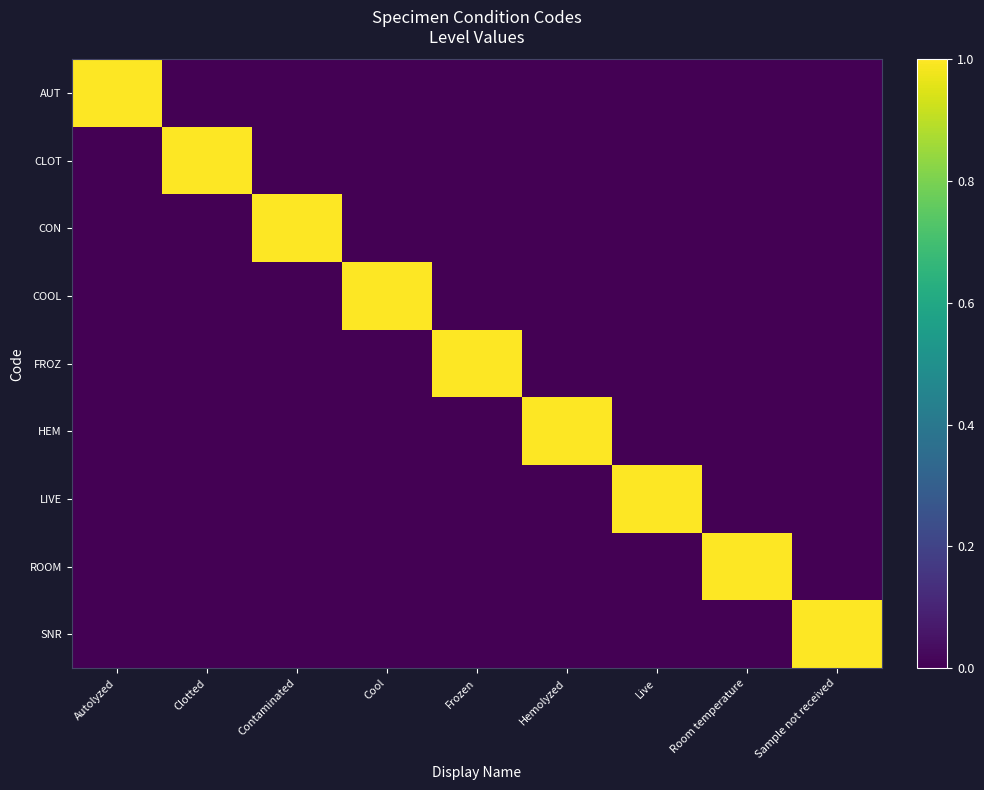

Which label corresponds to the smallest value in the chart?

Clotted